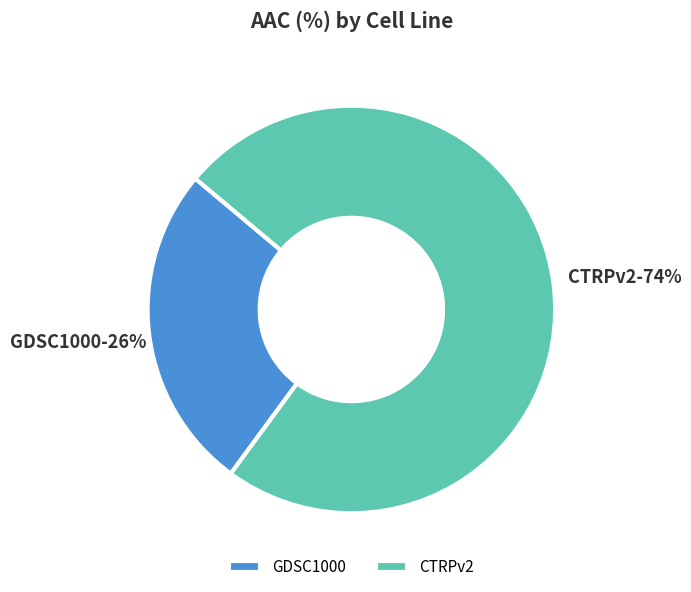

Approximately how many times larger is the value at GDSC1000 compared to CTRPv2?

0.4